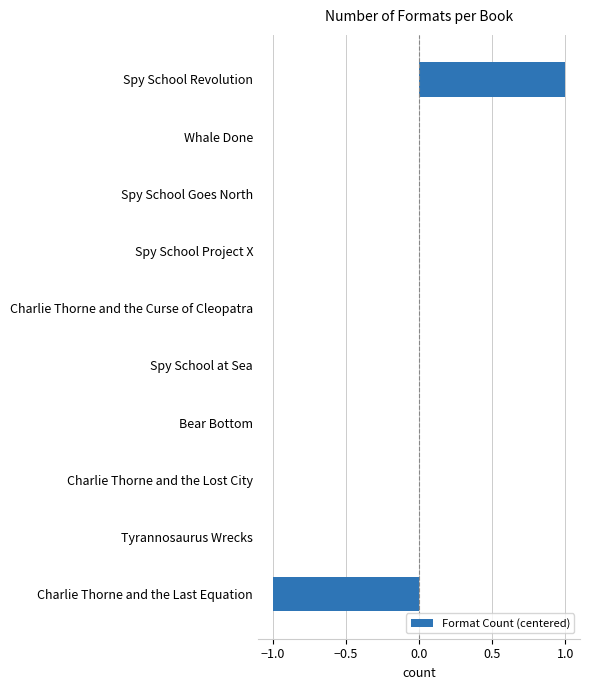

Are the bars grouped side by side (vs. stacked)?

No